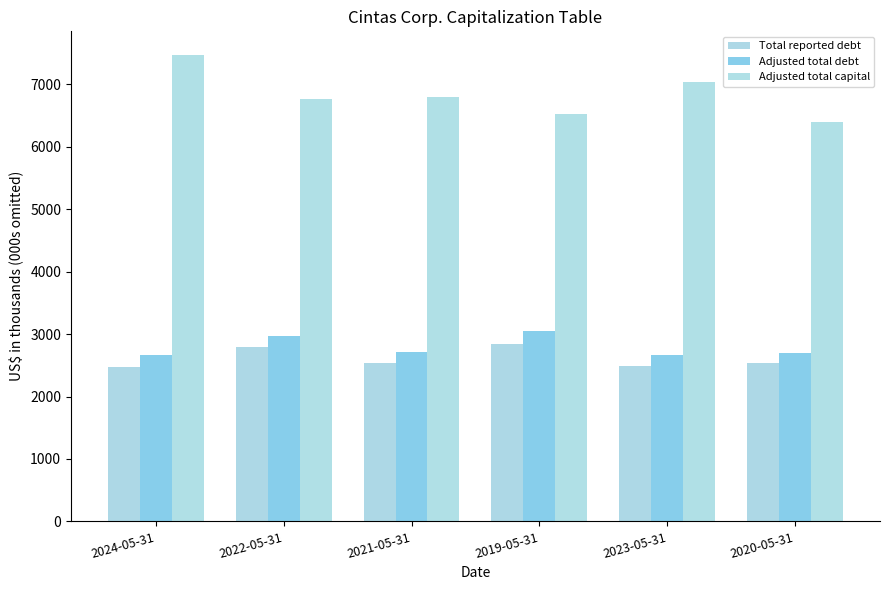

True or false: Adjusted total debt has a value of 2968.4 at 2022-05-31.

True